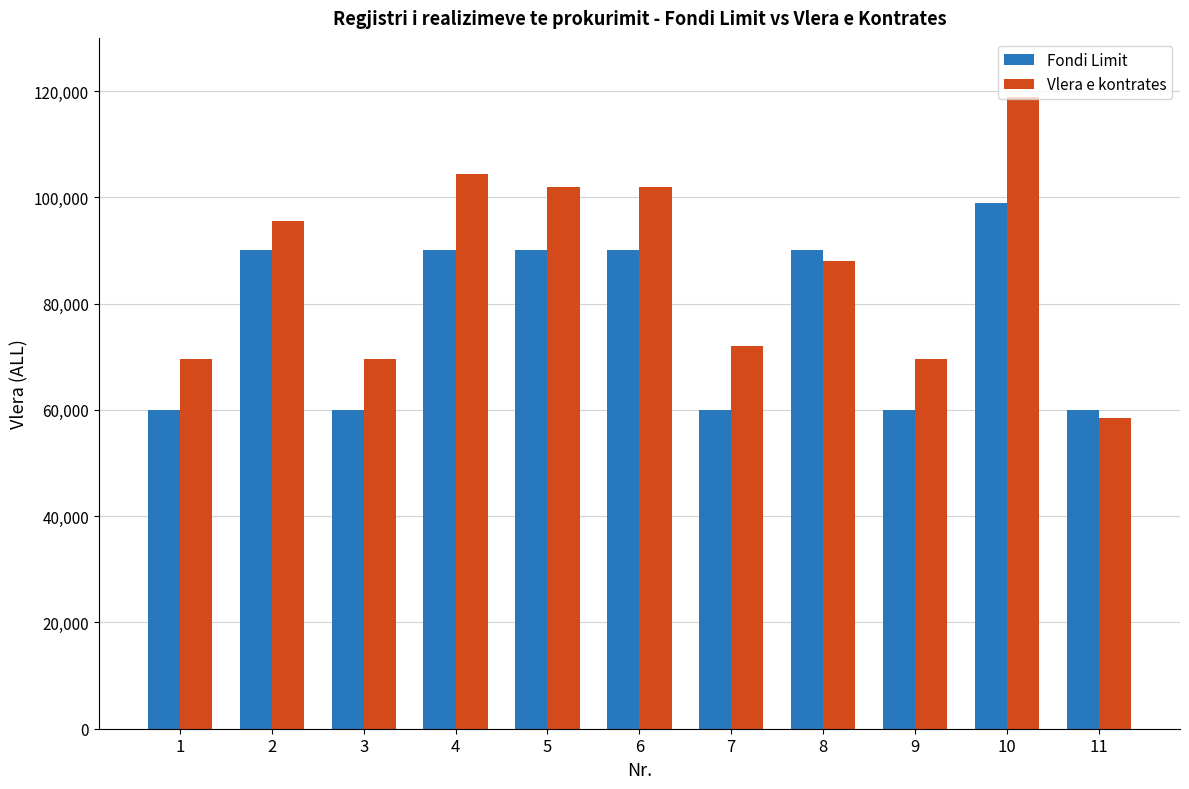

How many distinct data groups are displayed?

2